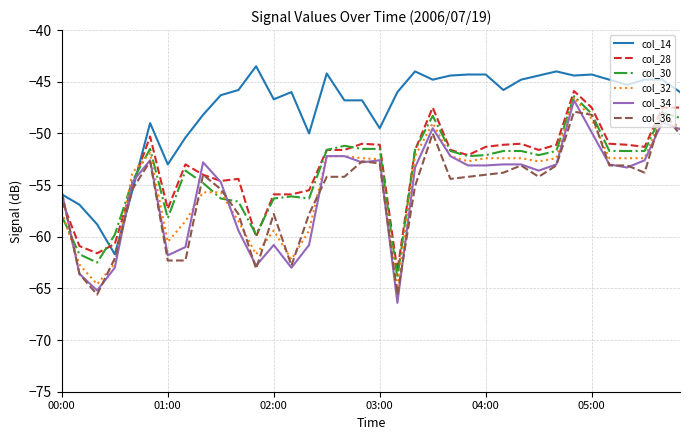

Which series has the largest total across all categories?

col_14